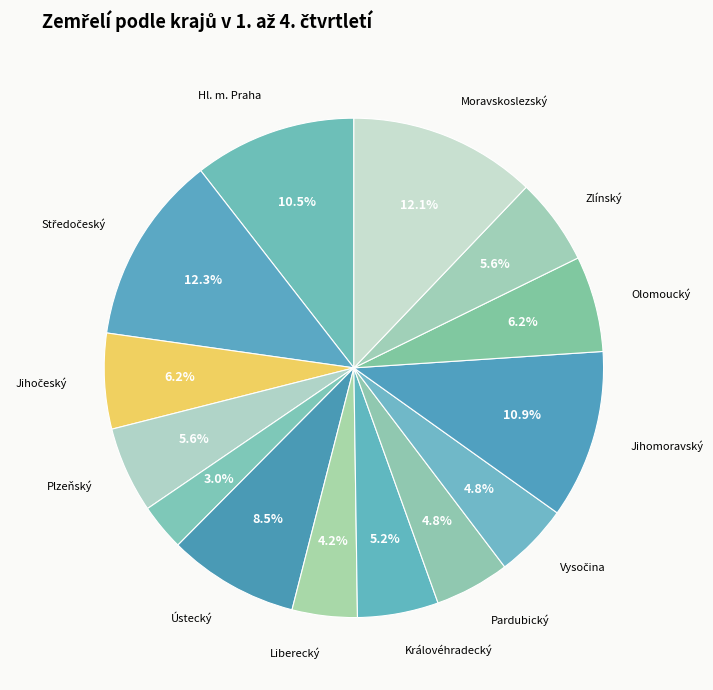

Count the number of slices in the pie.

14